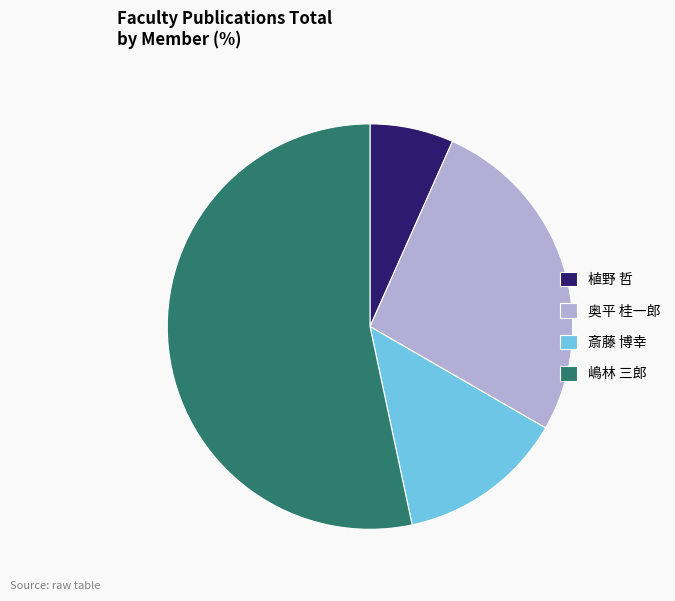

True or false: 植野 哲 accounts for 21% of the total.

False